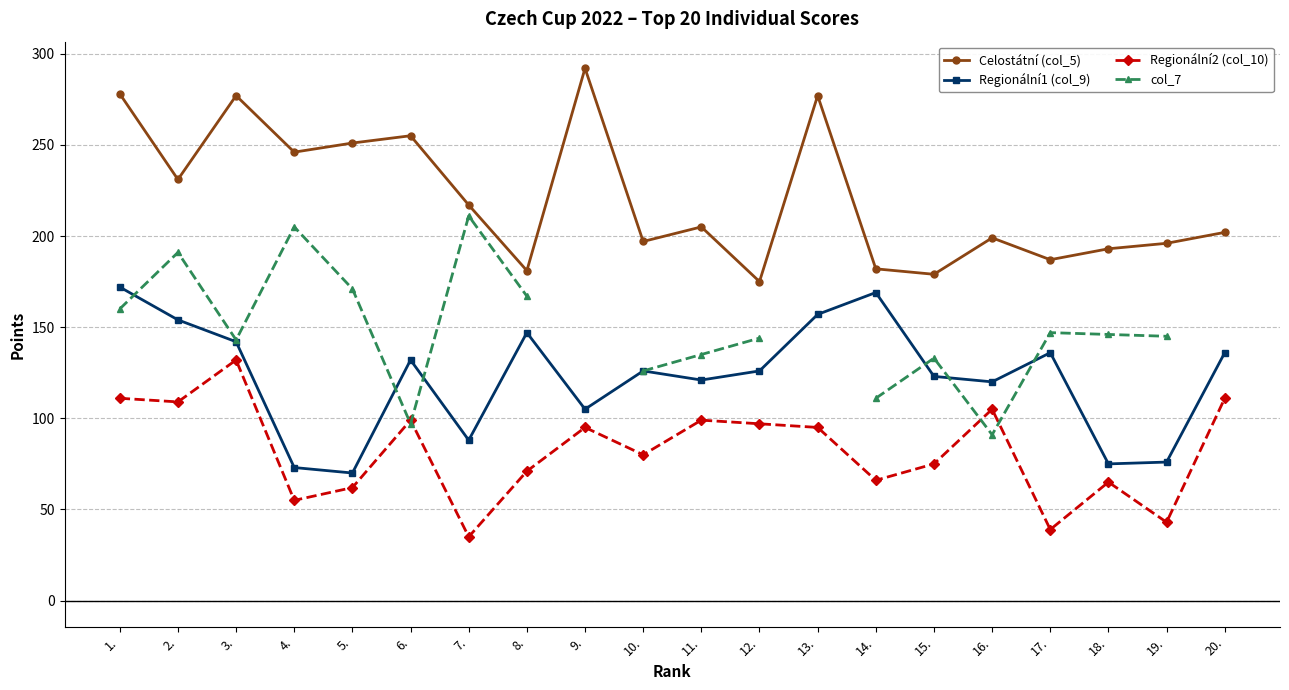

What is the difference between the Regionální2 (col_10) values at 15. and 2.?

34